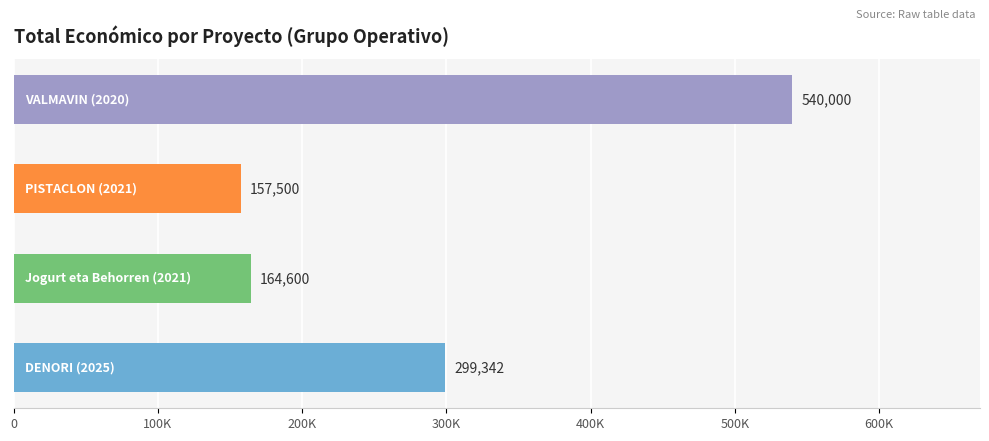

What is the difference between the maximum and minimum values?

382500